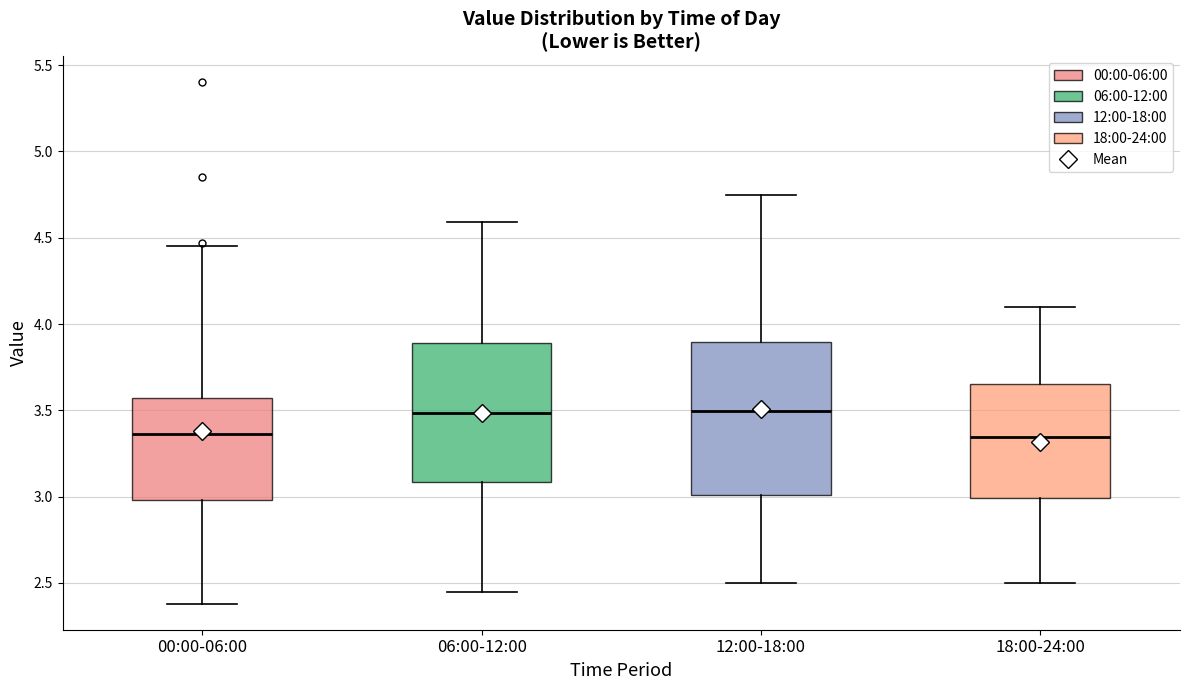

Reading left to right, read every box against the y-axis: the position of its median line, the range the box covers, and the ends of its whiskers. The values are not printed on the chart, so give them approximately, as read against the axis.

00:00-06:00: median 3.35, box 3.00 to 3.55, whiskers 2.40 to 4.45
06:00-12:00: median 3.50, box 3.10 to 3.90, whiskers 2.45 to 4.60
12:00-18:00: median 3.50, box 3.00 to 3.90, whiskers 2.50 to 4.75
18:00-24:00: median 3.35, box 3.00 to 3.65, whiskers 2.50 to 4.10